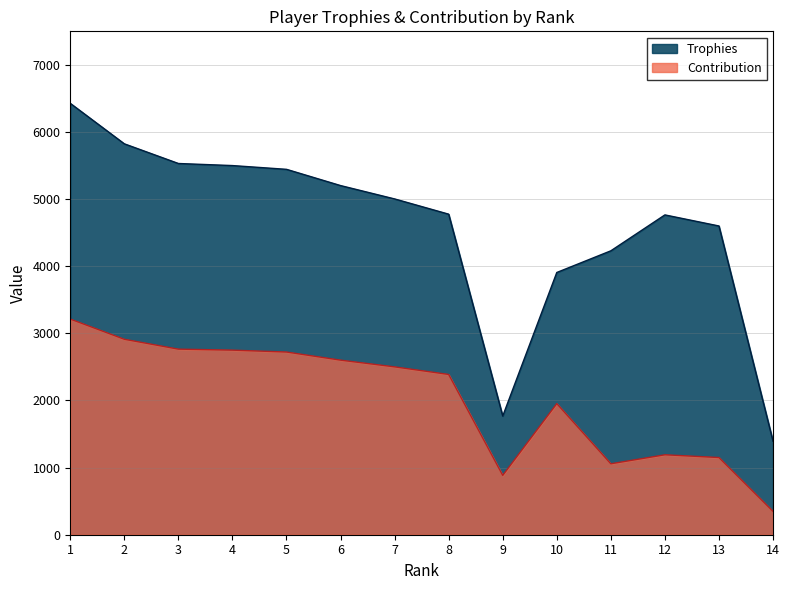

List the series in order of their overall mean, highest first.

Trophies, Contribution